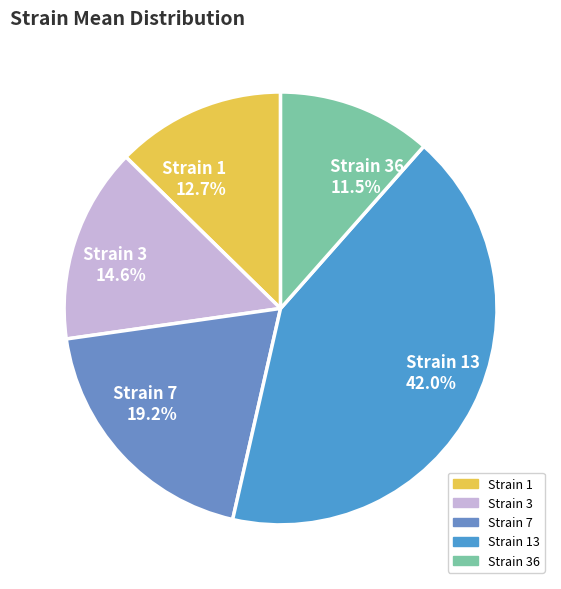

Combined, do Strain 36 and Strain 3 account for over 50%?

No